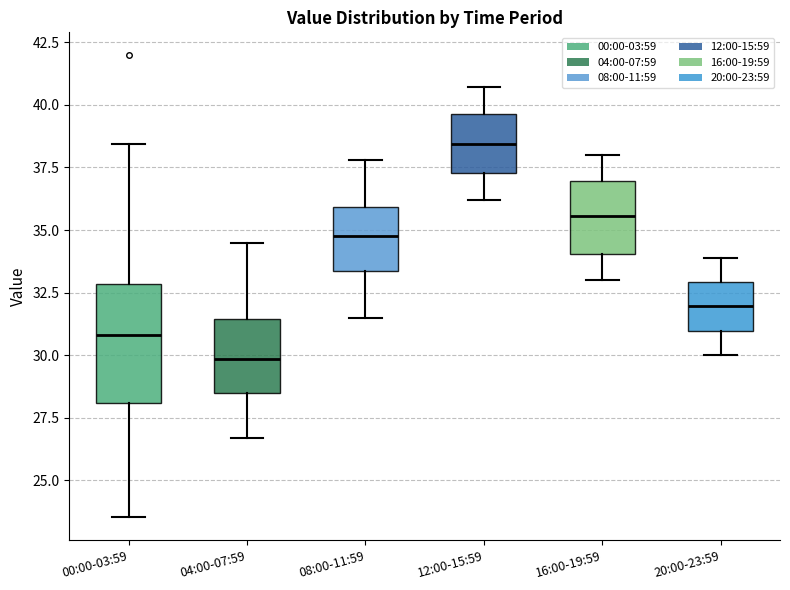

Where does the median line of the box for 12:00-15:59 sit on the y-axis? The values are not printed on the chart, so give them approximately, as read against the axis.

38.5